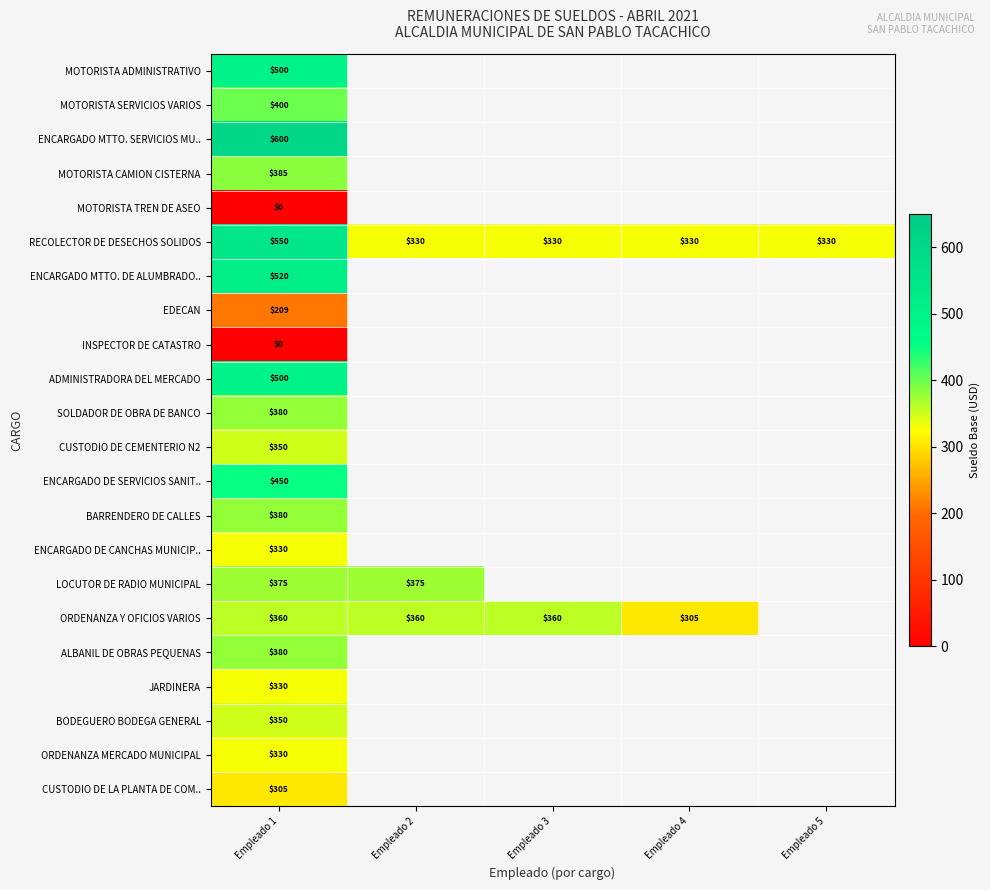

Is it true that RECOLECTOR DE DESECHOS SOLIDOS equals 550 at Empleado 1?

True